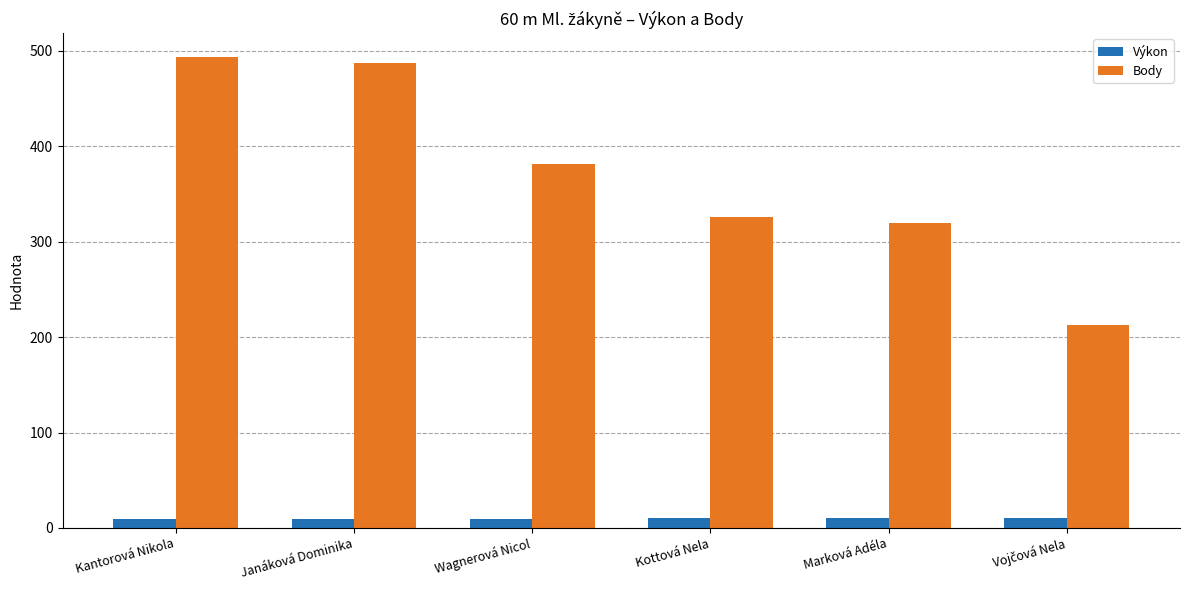

Is it true that Výkon equals 9.3 at Janáková Dominika?

True